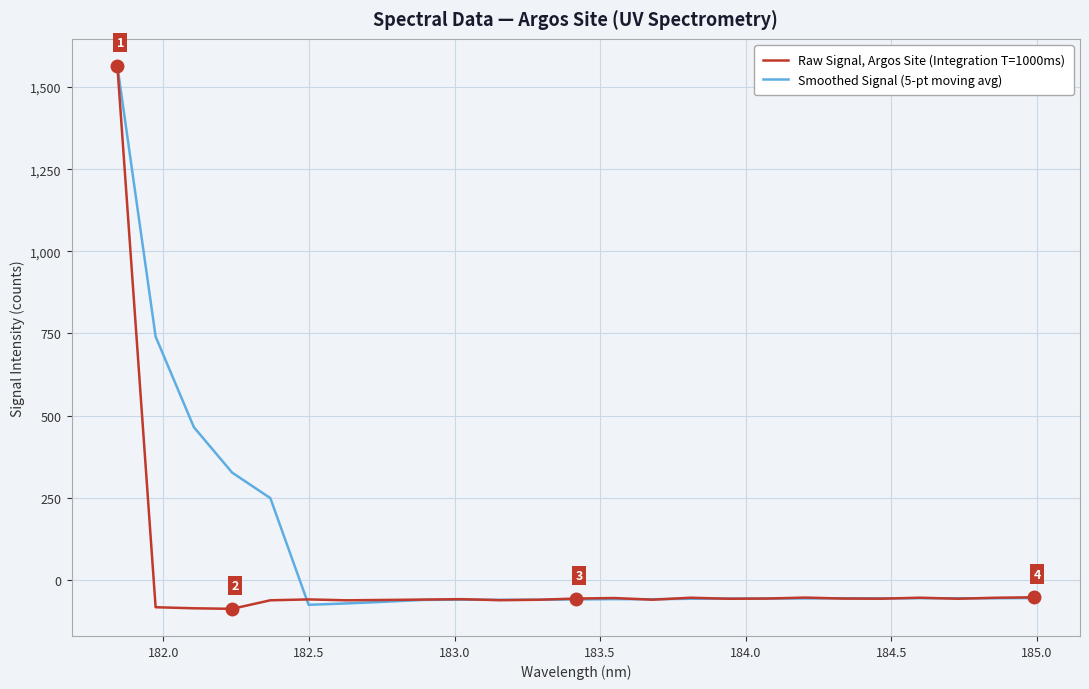

What is the greatest value displayed?

1564.2